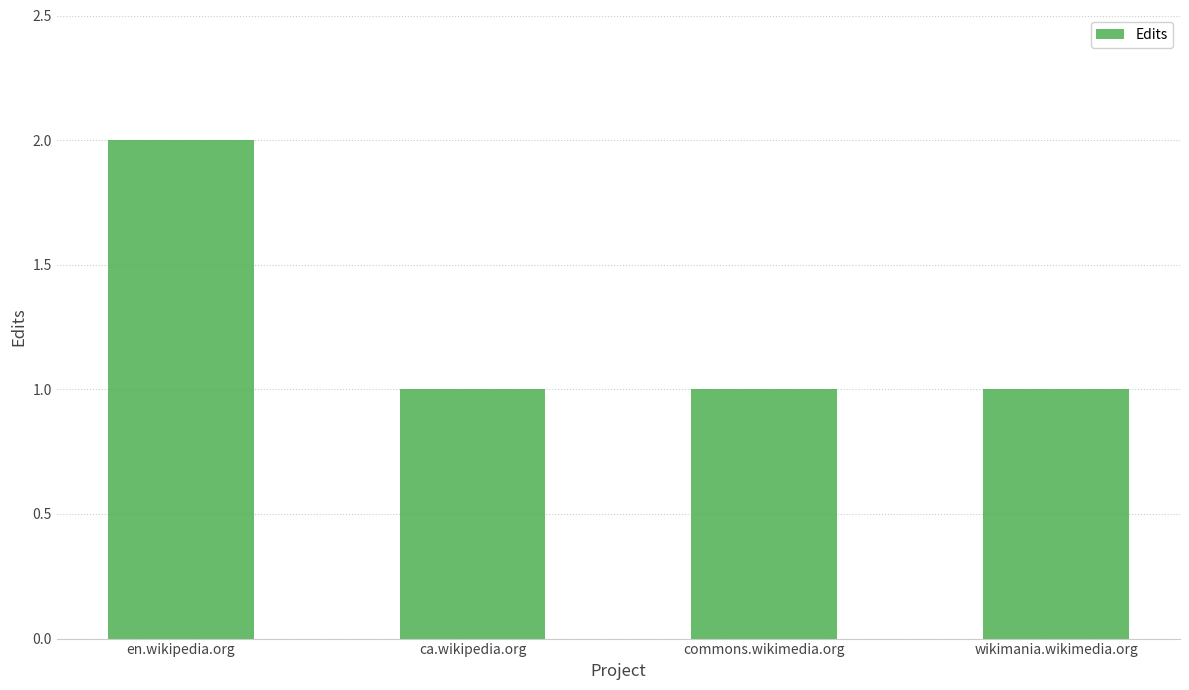

Reading left to right, list all the values displayed in this chart.

2	1	1	1